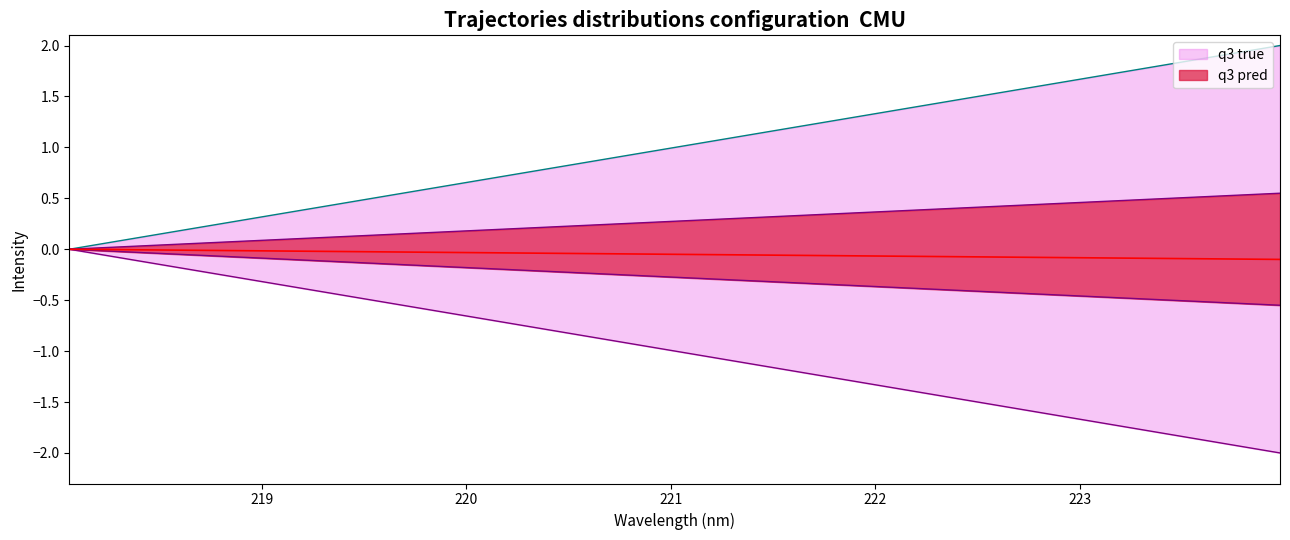

True or false: x has more than 1 interior local peaks.

False